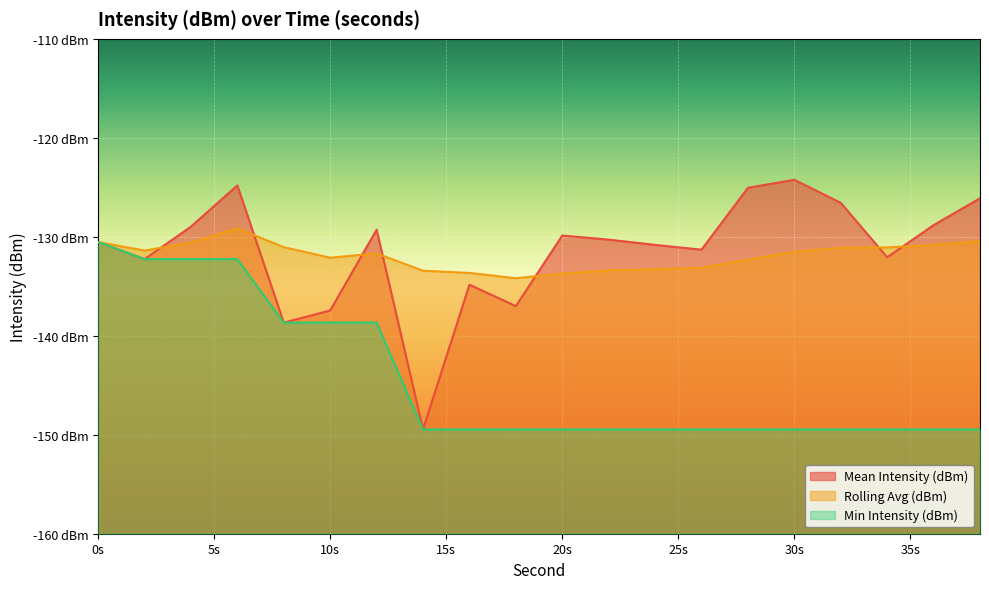

Reading right to left, what are all the values shown in this chart?

Mean Intensity (dBm): -126.1	-128.8	-132.1	-126.6	-124.2	-125.0	-131.3	-130.8	-130.3	-129.9	-137.0	-134.8	-149.5	-129.3	-137.4	-138.7	-124.8	-129.0	-132.3	-130.5
Rolling Avg (dBm): -130.4	-130.8	-131.1	-131.1	-131.5	-132.3	-133.1	-133.3	-133.4	-133.7	-134.2	-133.6	-133.4	-131.7	-132.1	-131.0	-129.1	-130.6	-131.4	-130.5
Min Intensity (dBm): -149.5	-149.5	-149.5	-149.5	-149.5	-149.5	-149.5	-149.5	-149.5	-149.5	-149.5	-149.5	-149.5	-138.7	-138.7	-138.7	-132.3	-132.3	-132.3	-130.5